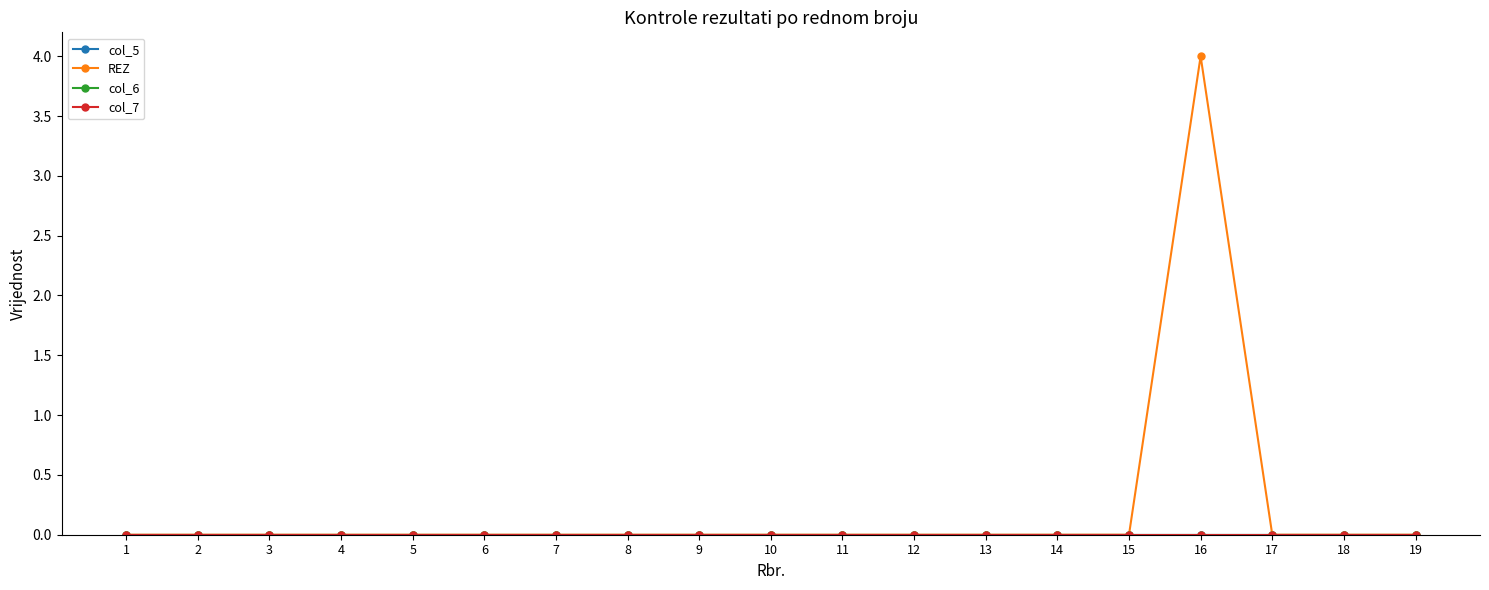

Reading right to left, extract all data points from this chart.

col_5: 0	0	0	0	0	0	0	0	0	0	0	0	0	0	0	0	0	0	0
REZ: 0	0	0	4	0	0	0	0	0	0	0	0	0	0	0	0	0	0	0
col_6: 0	0	0	0	0	0	0	0	0	0	0	0	0	0	0	0	0	0	0
col_7: 0	0	0	0	0	0	0	0	0	0	0	0	0	0	0	0	0	0	0